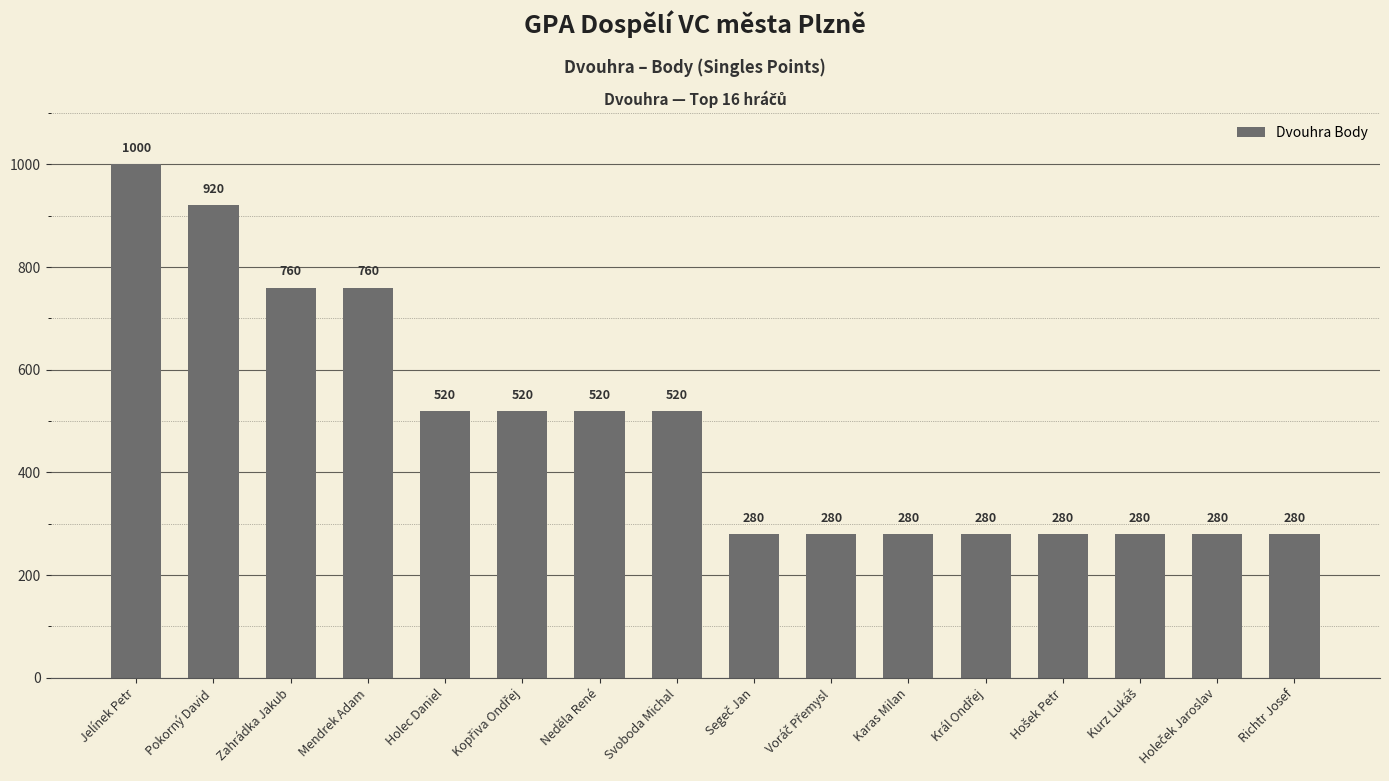

Which category has the highest value across all series?

Jelínek Petr